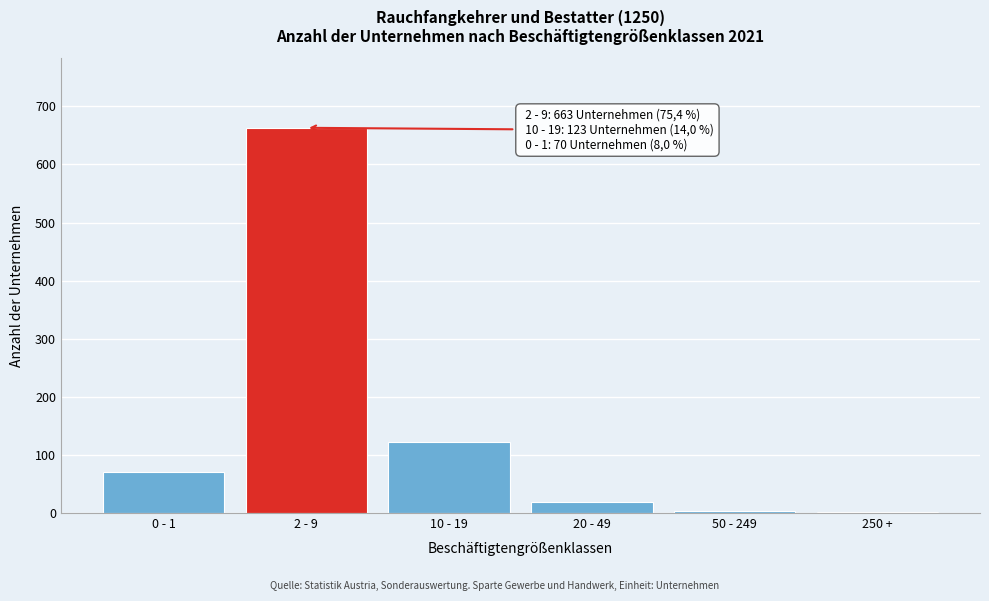

Where is the data nearest to the value 332?

10 - 19